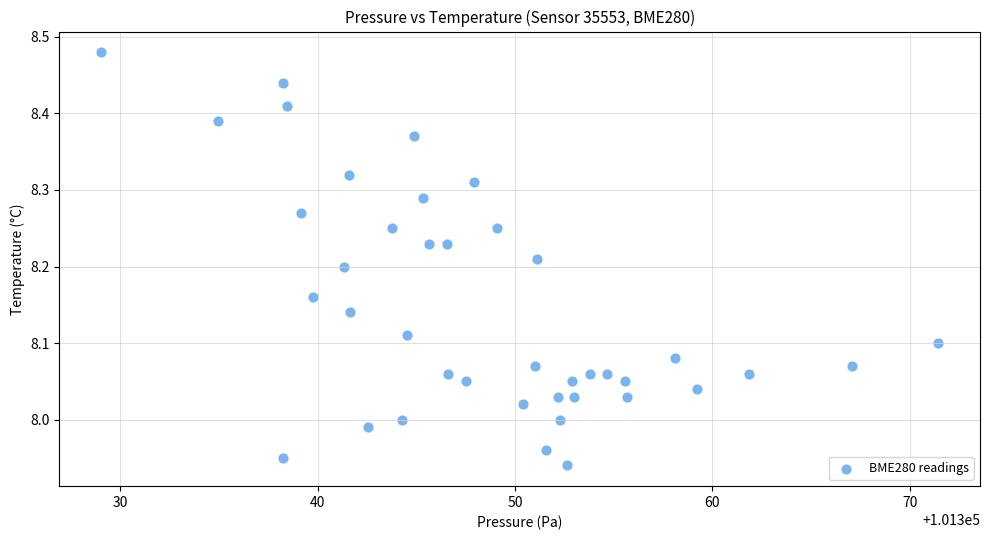

What is the range of Y values (max minus min)?

0.5